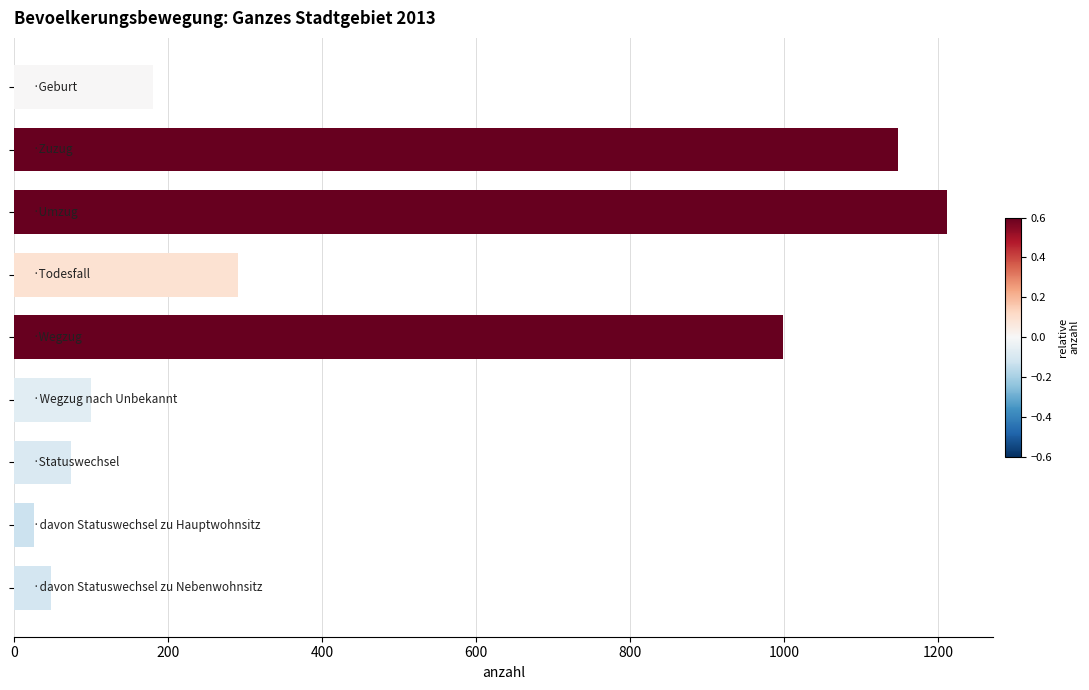

What is the smallest value displayed?

26